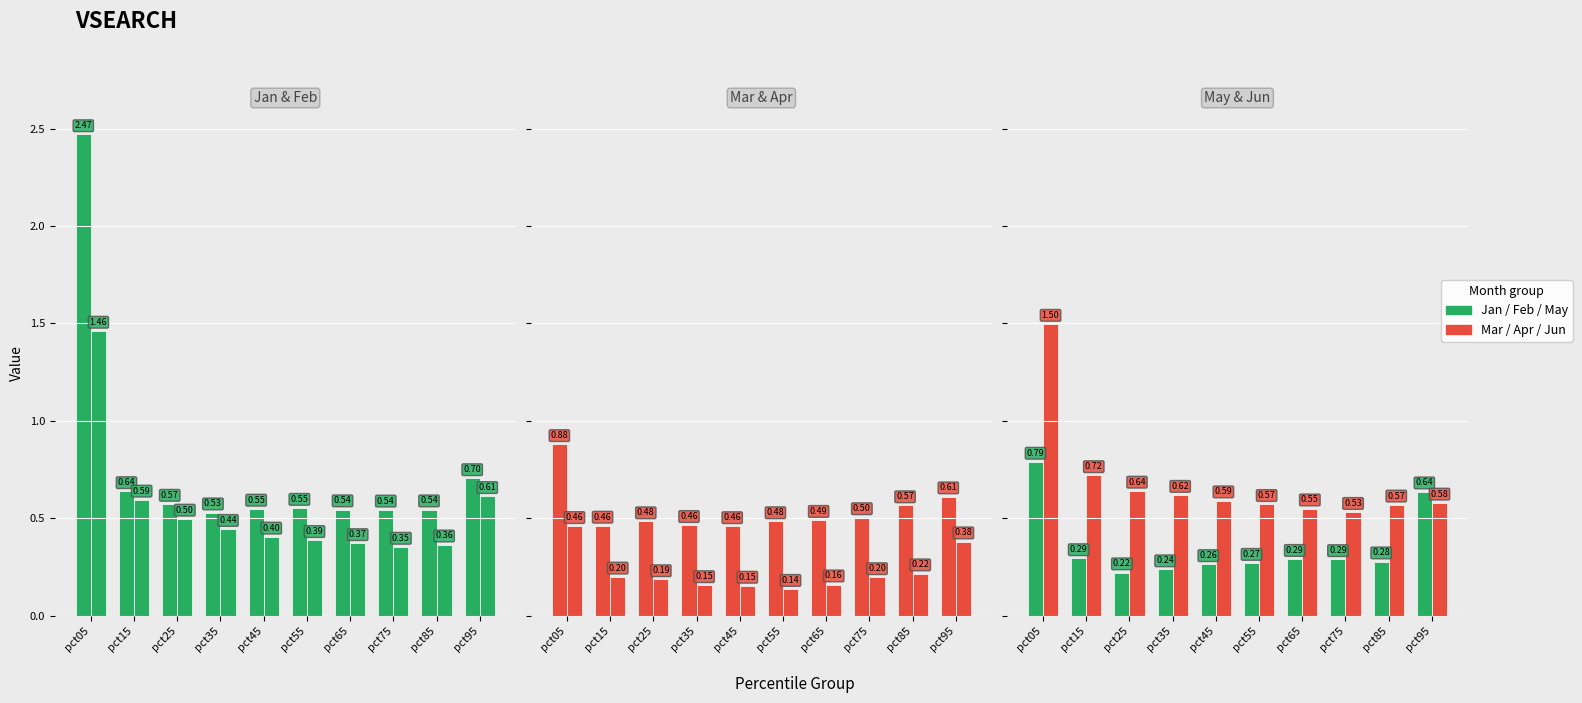

List the labels in order of Feb value, smallest first.

pct75, pct85, pct65, pct55, pct45, pct35, pct25, pct15, pct95, pct05